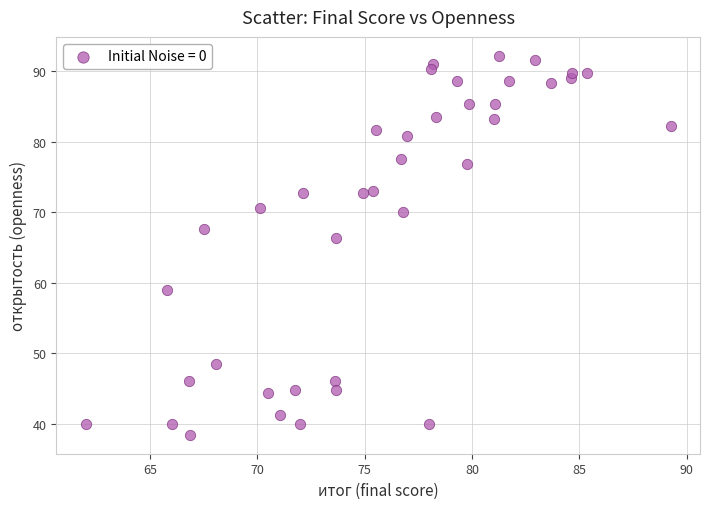

What is the range of Y values (max minus min)?

53.8